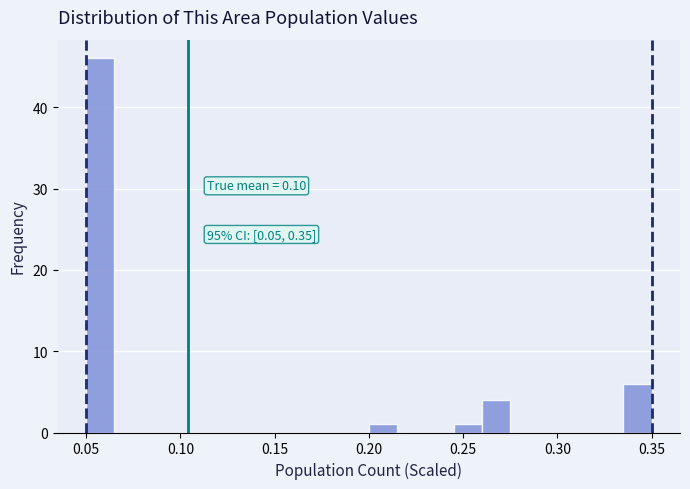

Read against the x-axis, roughly where is the centre of the tallest bar?

0.060